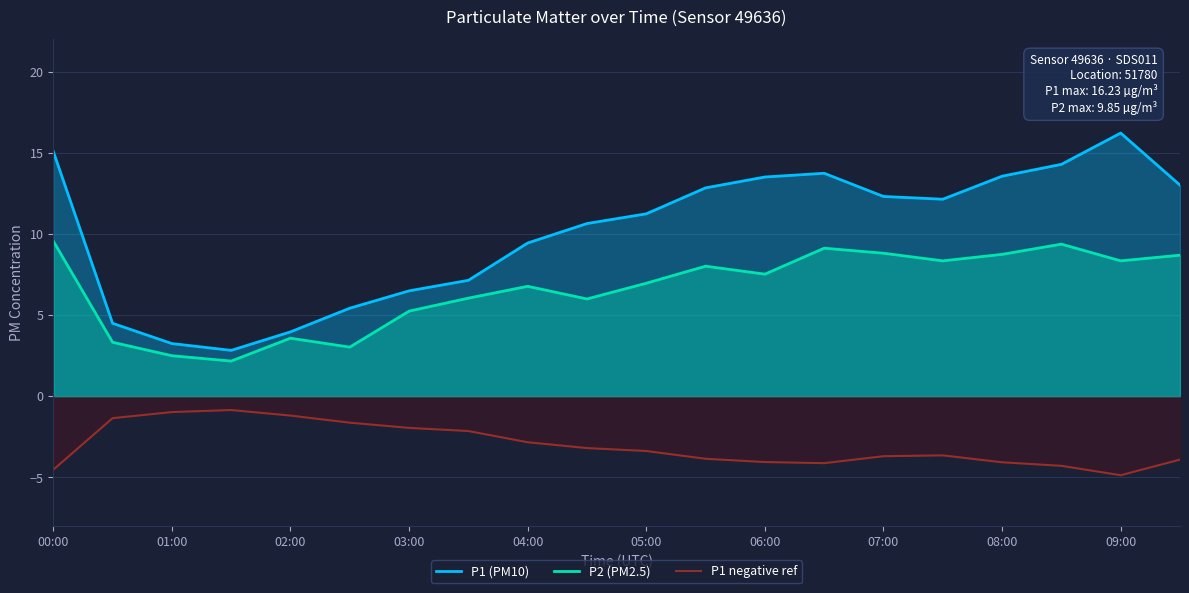

What is the total value across all series at 15?

16.9